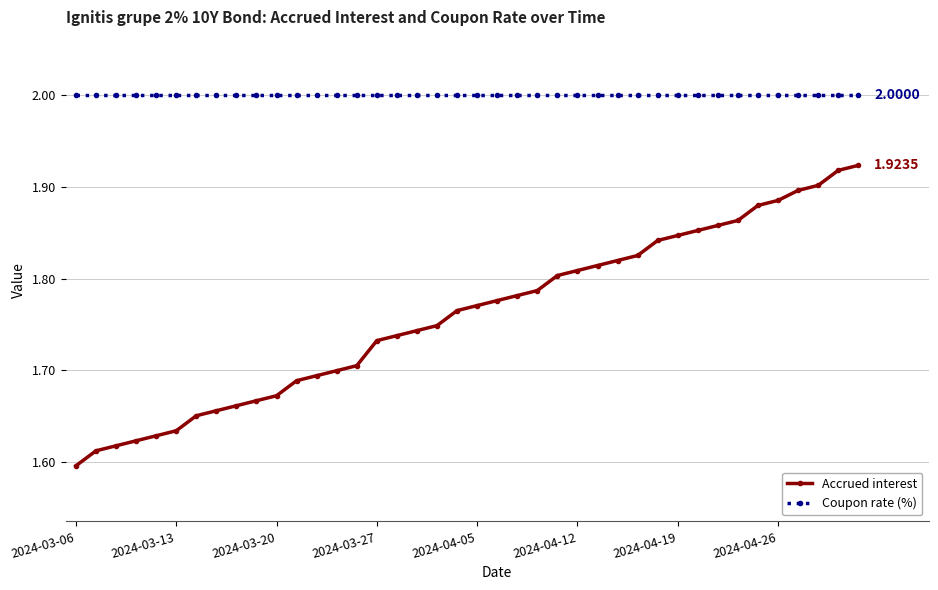

Rank the series by their average value, from highest to lowest.

Coupon rate (%), Accrued interest